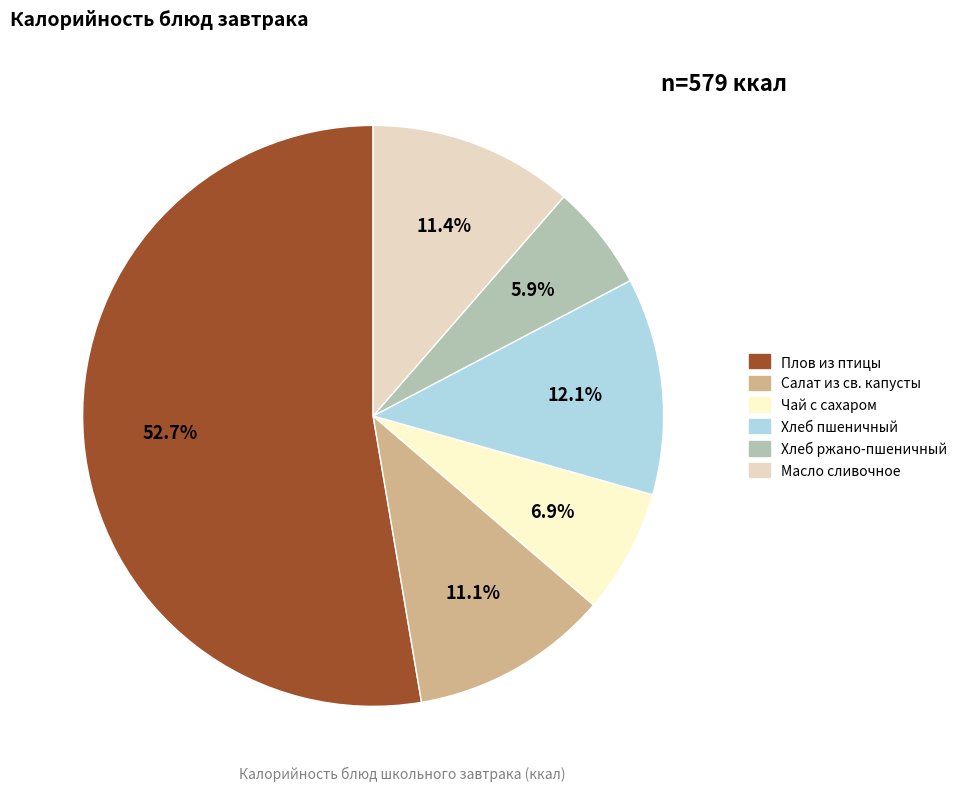

Which slice represents more than half of the pie?

Плов из птицы